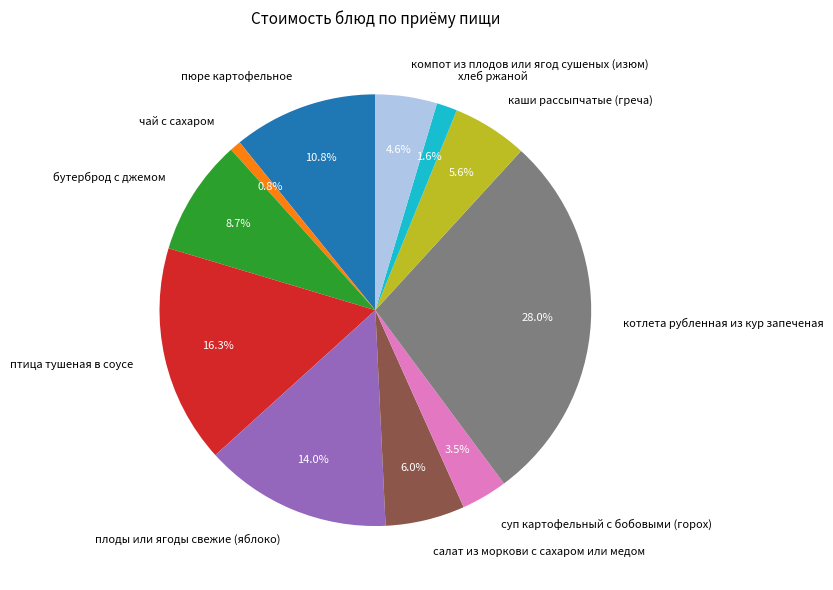

How many slices are in this pie chart?

11